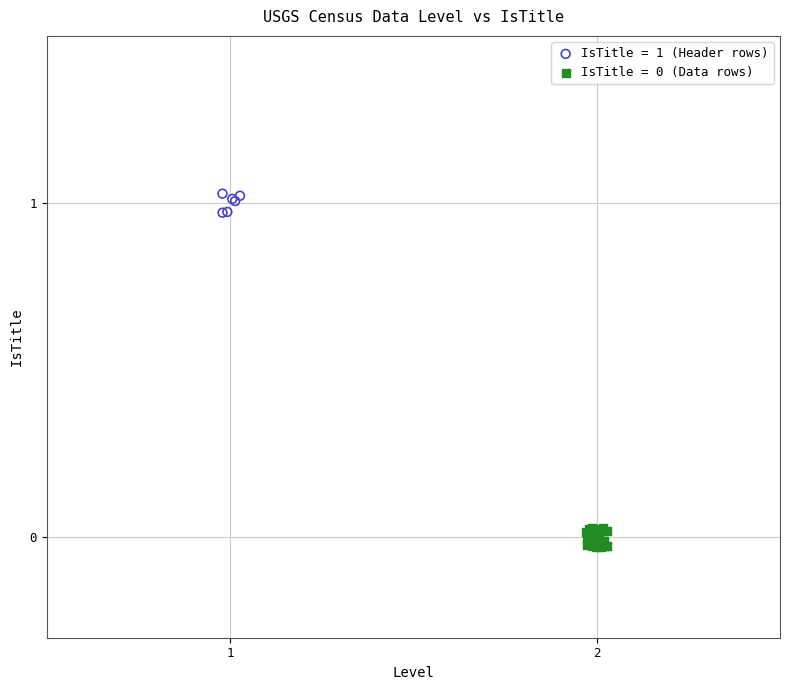

Which series reaches the maximum Y coordinate?

IsTitle = 1 (Header rows)